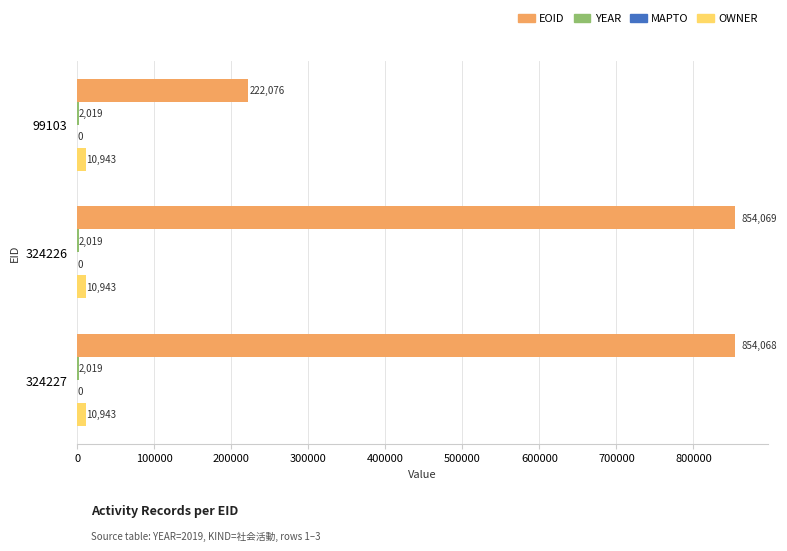

What is the sum of the OWNER values at 324227 and 99103?

21886